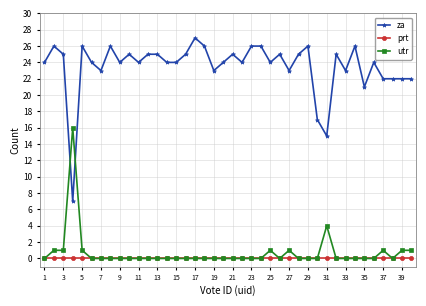

What is the value of the za point at the 6th from the left?

24